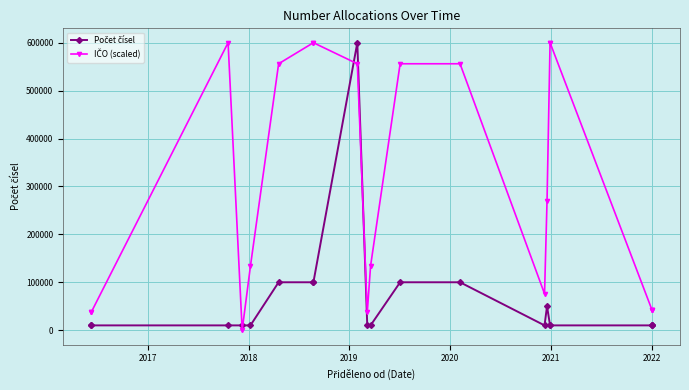

After their last crossing, which series has the higher values: Počet čísel or IČO (scaled)?

IČO (scaled)